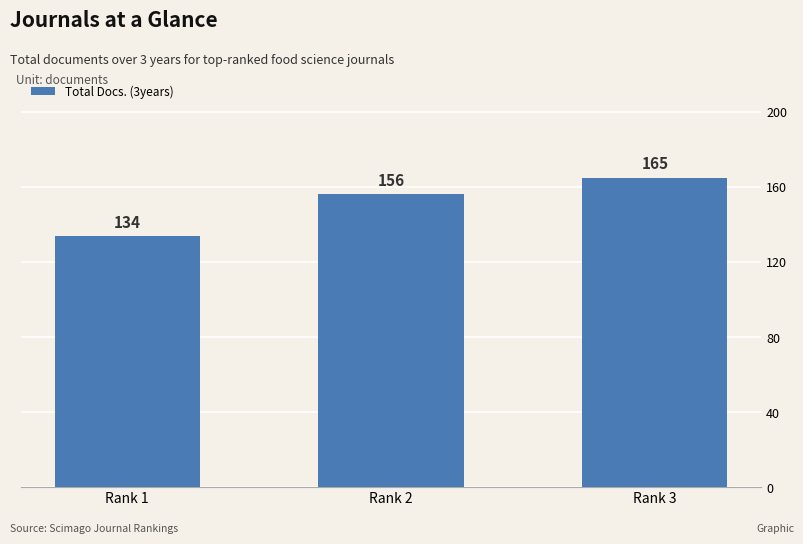

List the labels in order of value, smallest first.

Rank 1, Rank 2, Rank 3